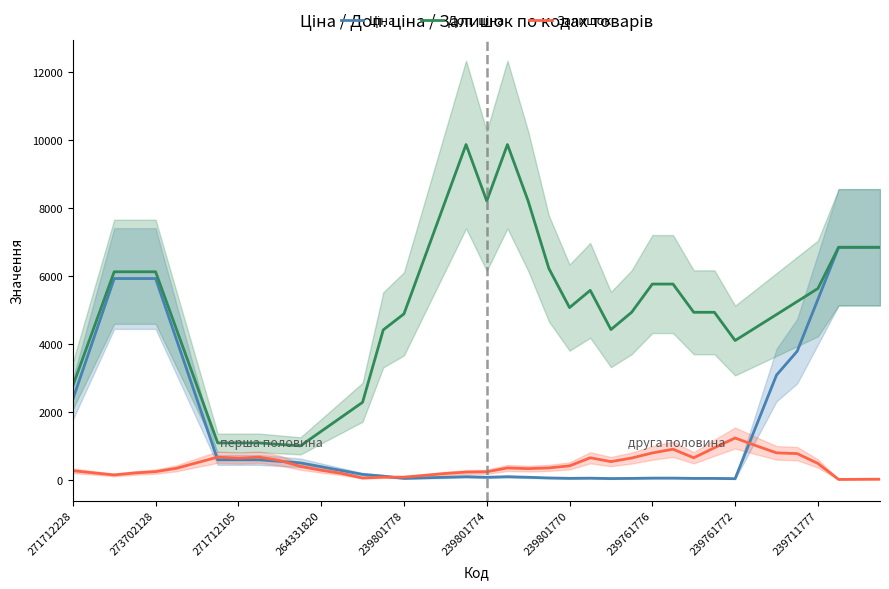

What is the value of the Залишок point at the 30th from the left?

908.4